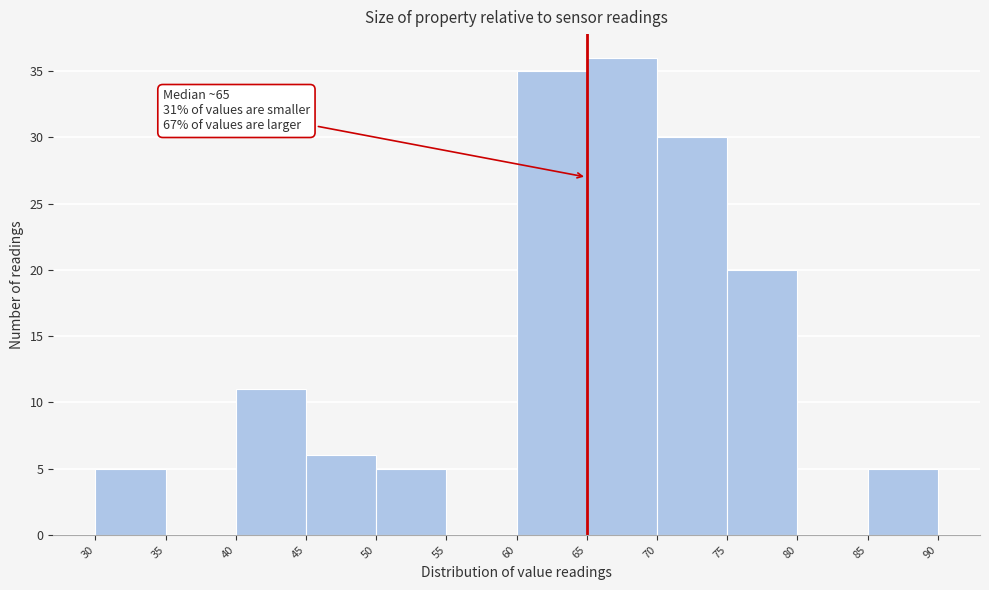

Over which range of the x-axis is the bar tallest?

65 to 70